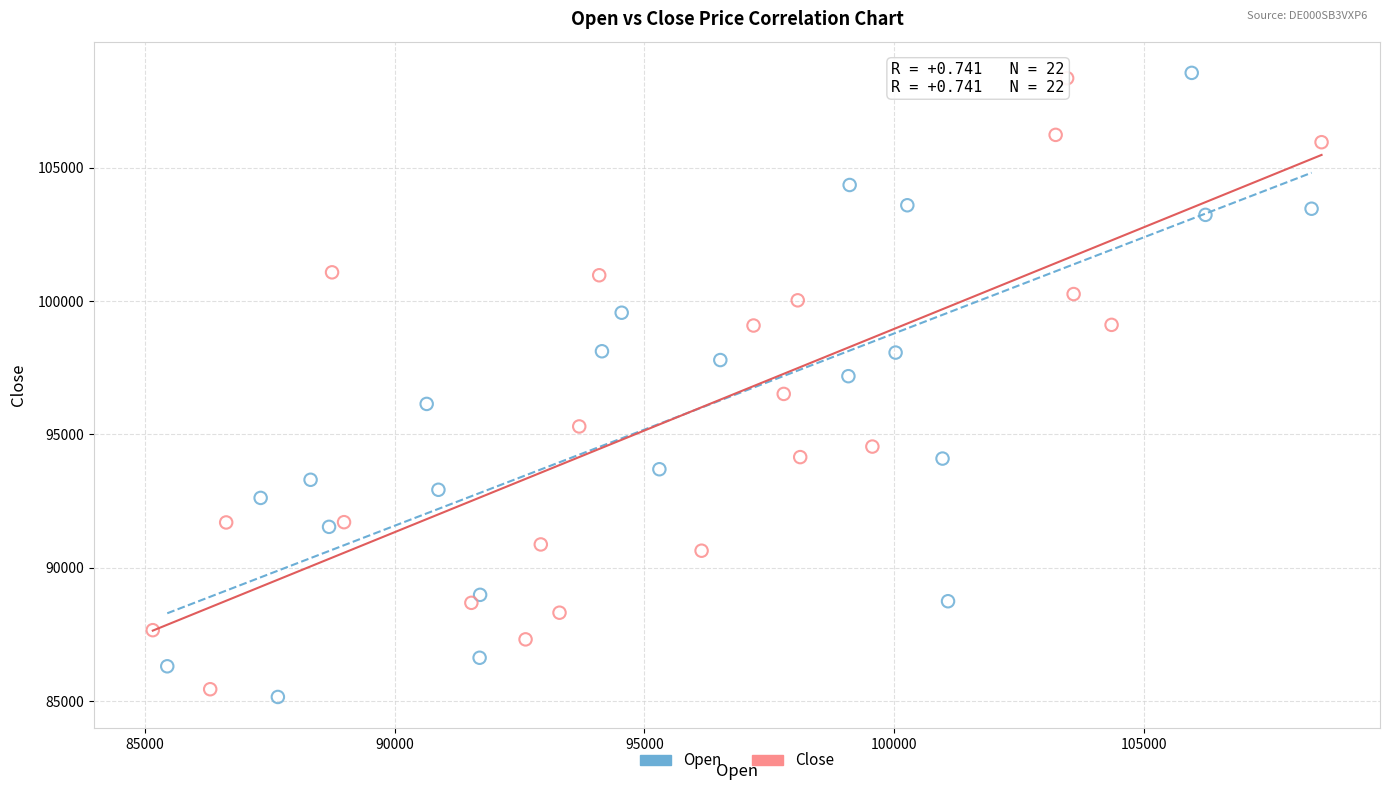

What are all the series names shown in the legend?

Open, Close